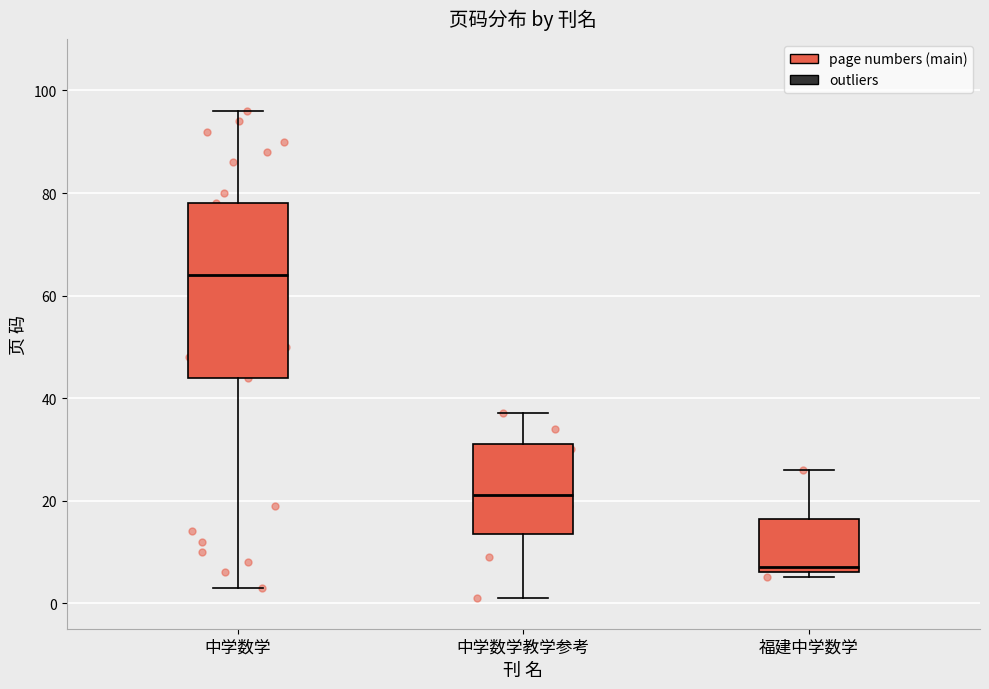

Reading left to right, read every box against the y-axis: the position of its median line, the range the box covers, and the ends of its whiskers. The values are not printed on the chart, so give them approximately, as read against the axis.

中学数学: median 64, box 44 to 78, whiskers 4 to 96
中学数学教学参考: median 22, box 14 to 32, whiskers 2 to 38
福建中学数学: median 8, box 6 to 16, whiskers 6 (just below the box's lower edge) to 26